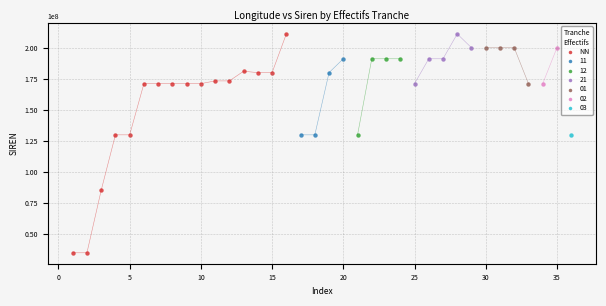

What are all the series names shown in the legend?

NN, 11, 12, 21, 01, 02, 03